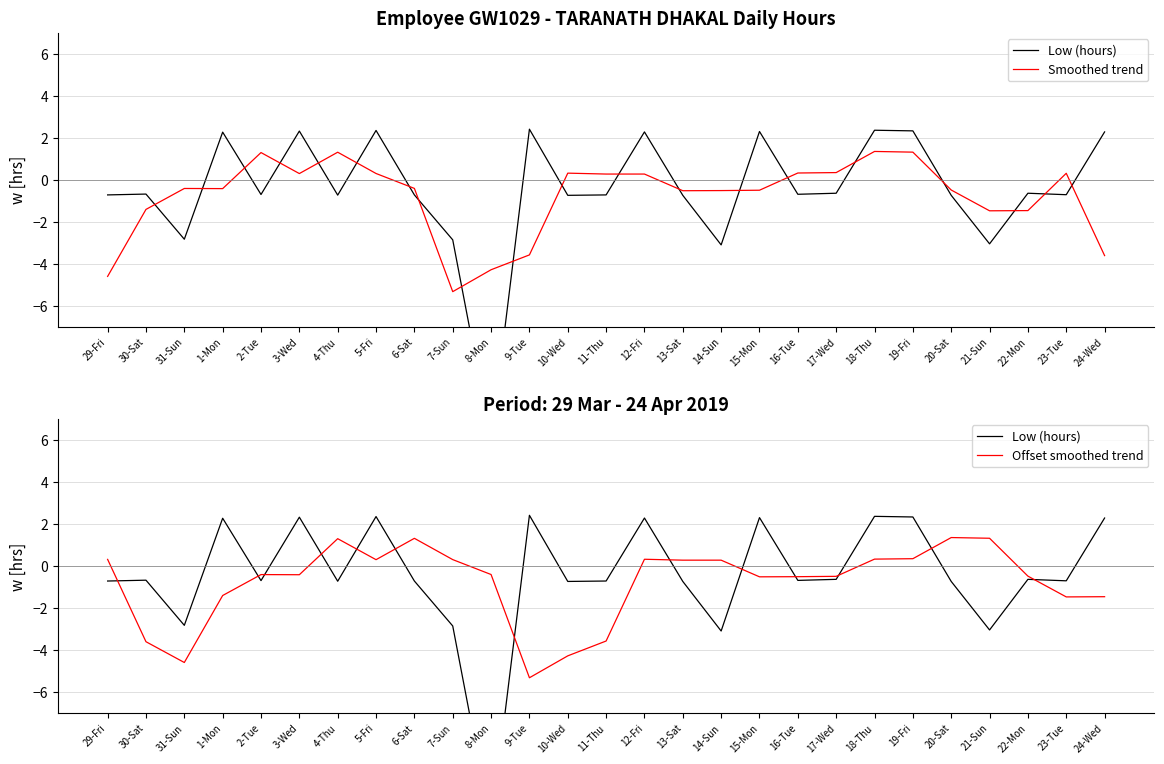

Which series has the largest total across all categories?

Low (hours)